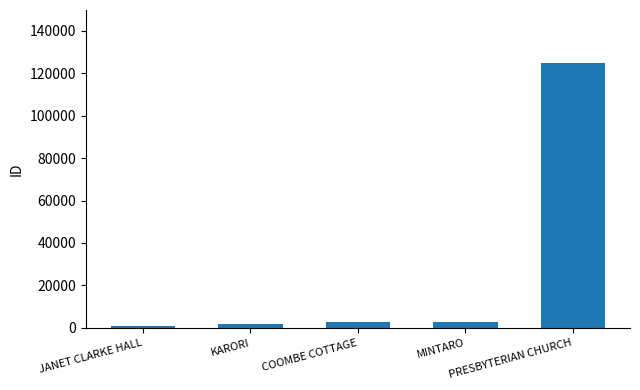

True or false: the data shows 124816 at PRESBYTERIAN CHURCH.

True